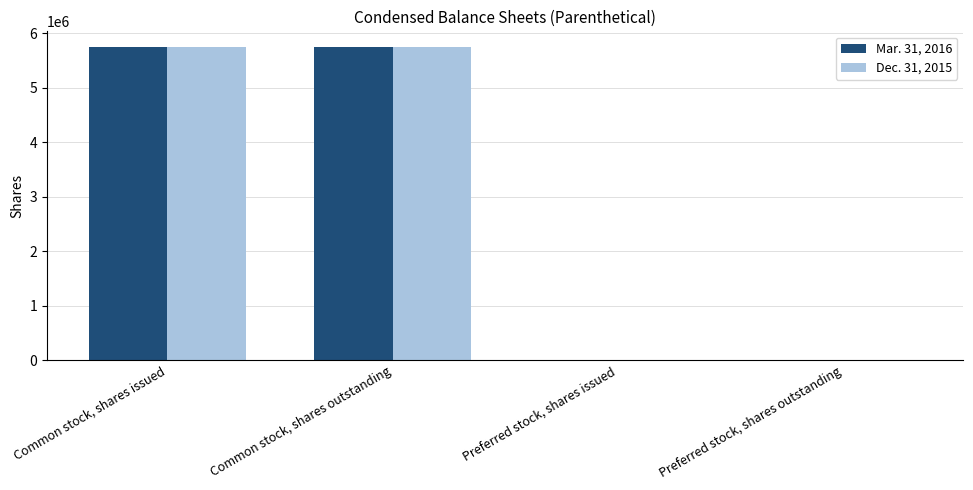

What is the total value across all series at Common stock, shares issued?

11503148